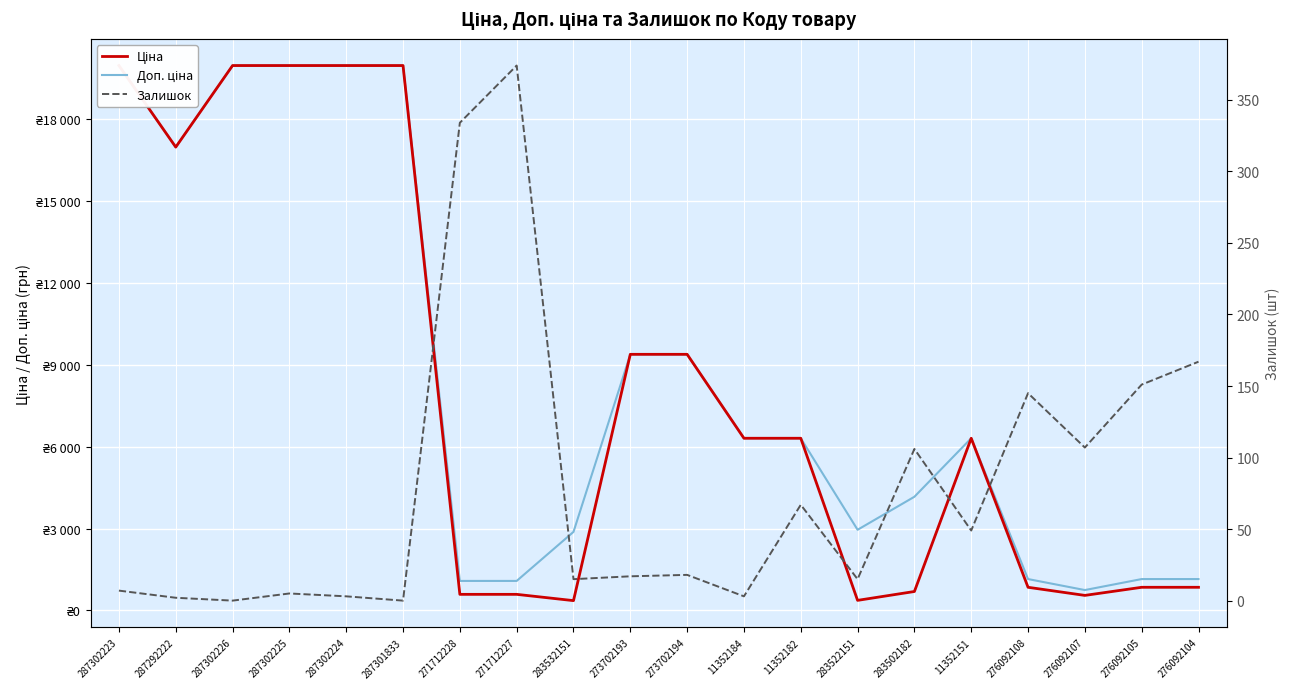

At which category does the chart reach its peak across all series?

287302223